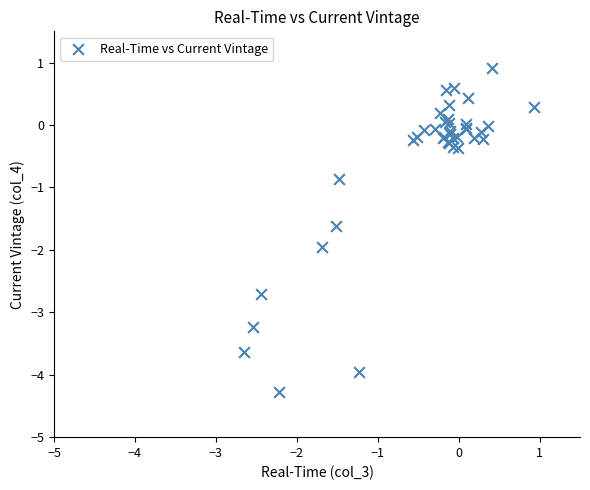

What Y value in the scatter plot is closest to -1?

-0.9